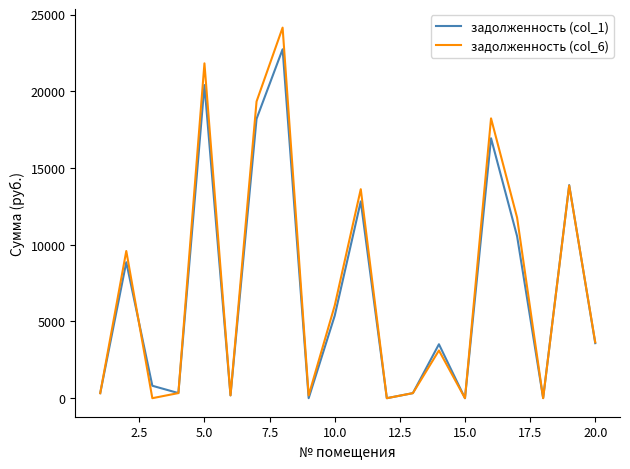

Which series has the largest range (max minus min)?

задолженность (col_6)